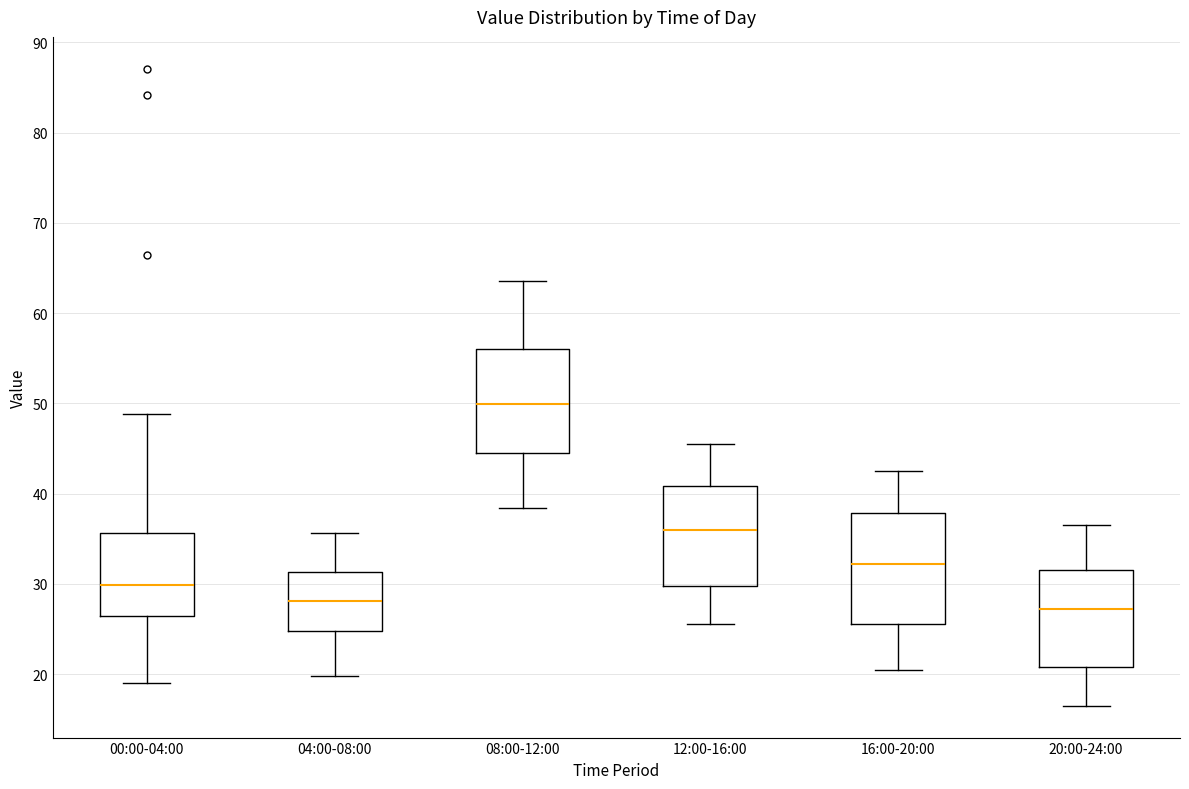

Reading left to right, transcribe this box plot: for each box, give where its median line is, the range the box spans, and where its two whiskers end, as read against the y-axis. The values are not printed on the chart, so give them approximately, as read against the axis.

00:00-04:00: median 30, box 26 to 36, whiskers 19 to 49
04:00-08:00: median 28, box 25 to 31, whiskers 20 to 36
08:00-12:00: median 50, box 44 to 56, whiskers 38 to 64
12:00-16:00: median 36, box 30 to 41, whiskers 26 to 46
16:00-20:00: median 32, box 26 to 38, whiskers 21 to 43
20:00-24:00: median 27, box 21 to 32, whiskers 17 to 37